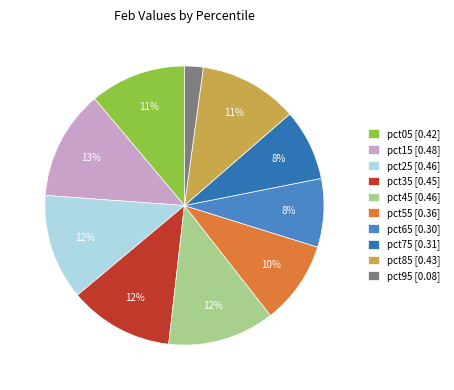

To the nearest percent, what is the difference between the largest and smallest slice percentages?

11%